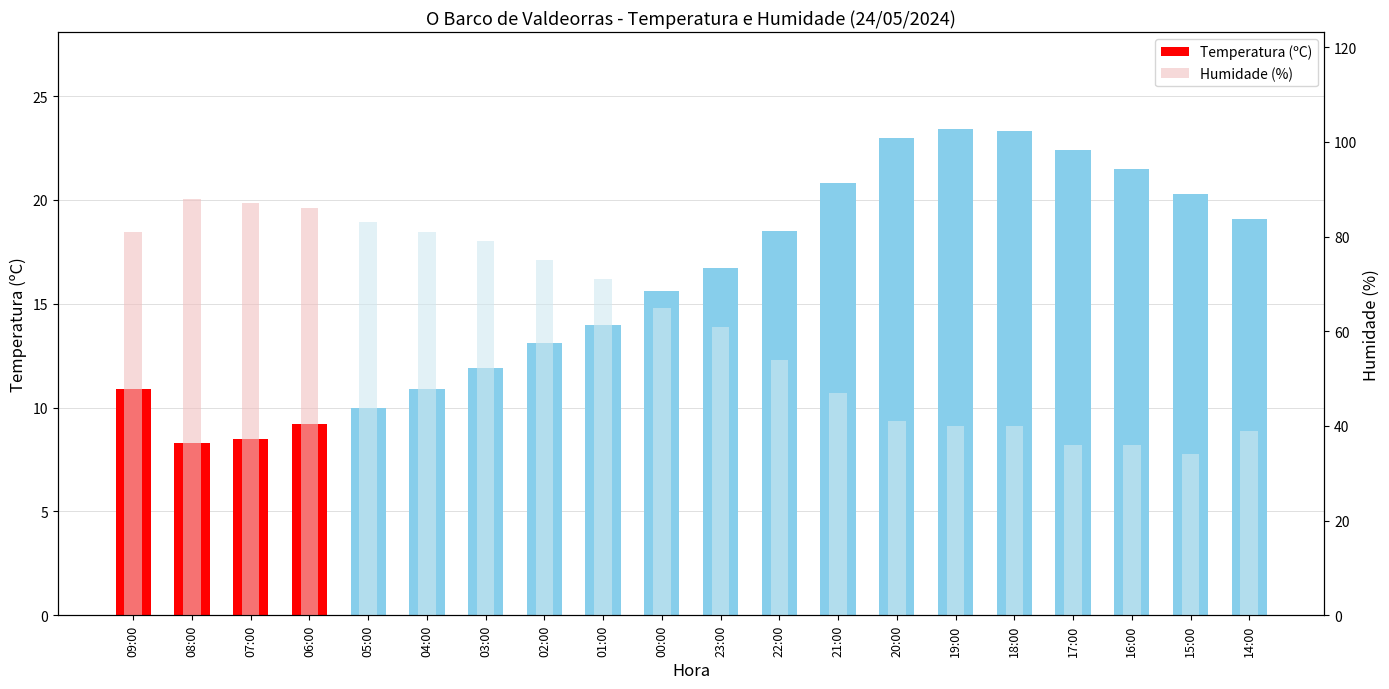

What position from the left is 02:00?

8